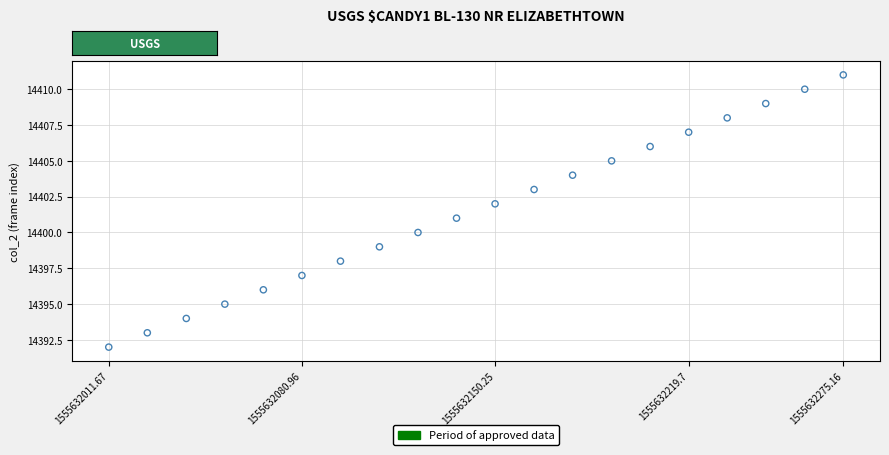

What is the range of Y values (max minus min)?

19